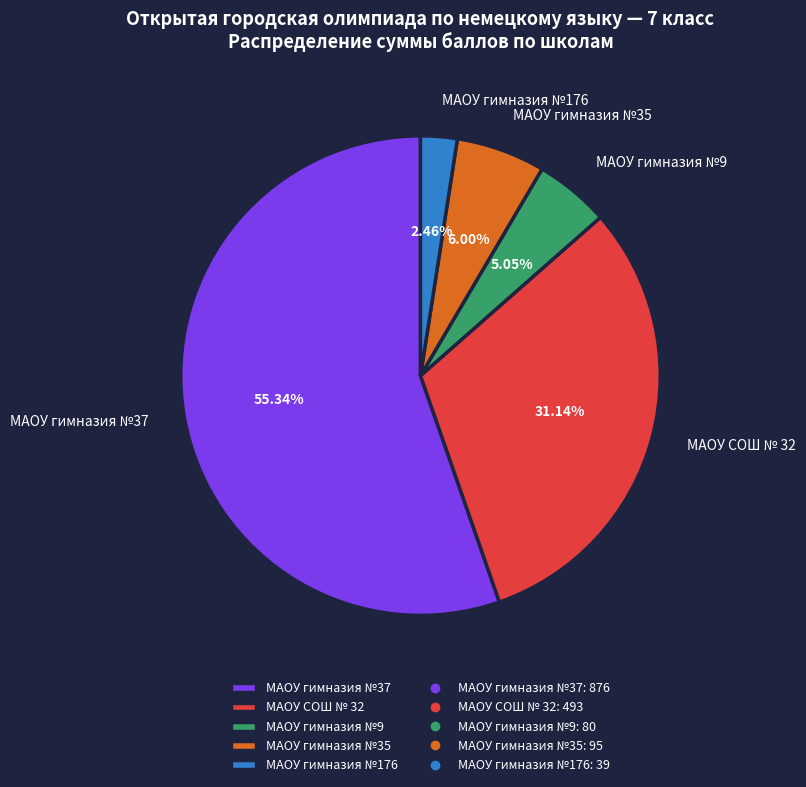

To the nearest percent, what is the difference between the largest and smallest slice percentages?

53%